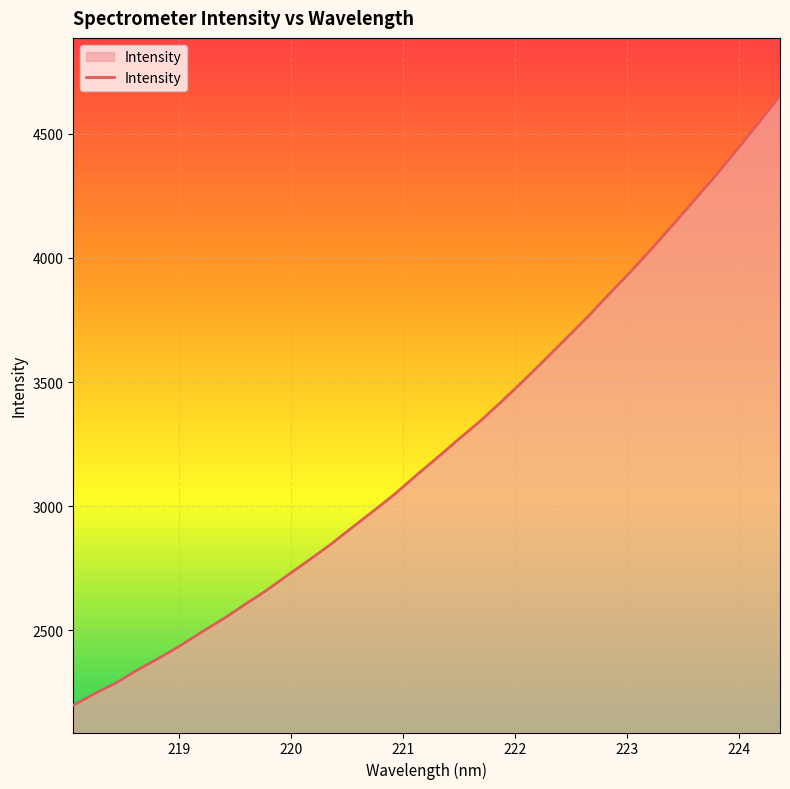

How many series are shown in this chart?

1